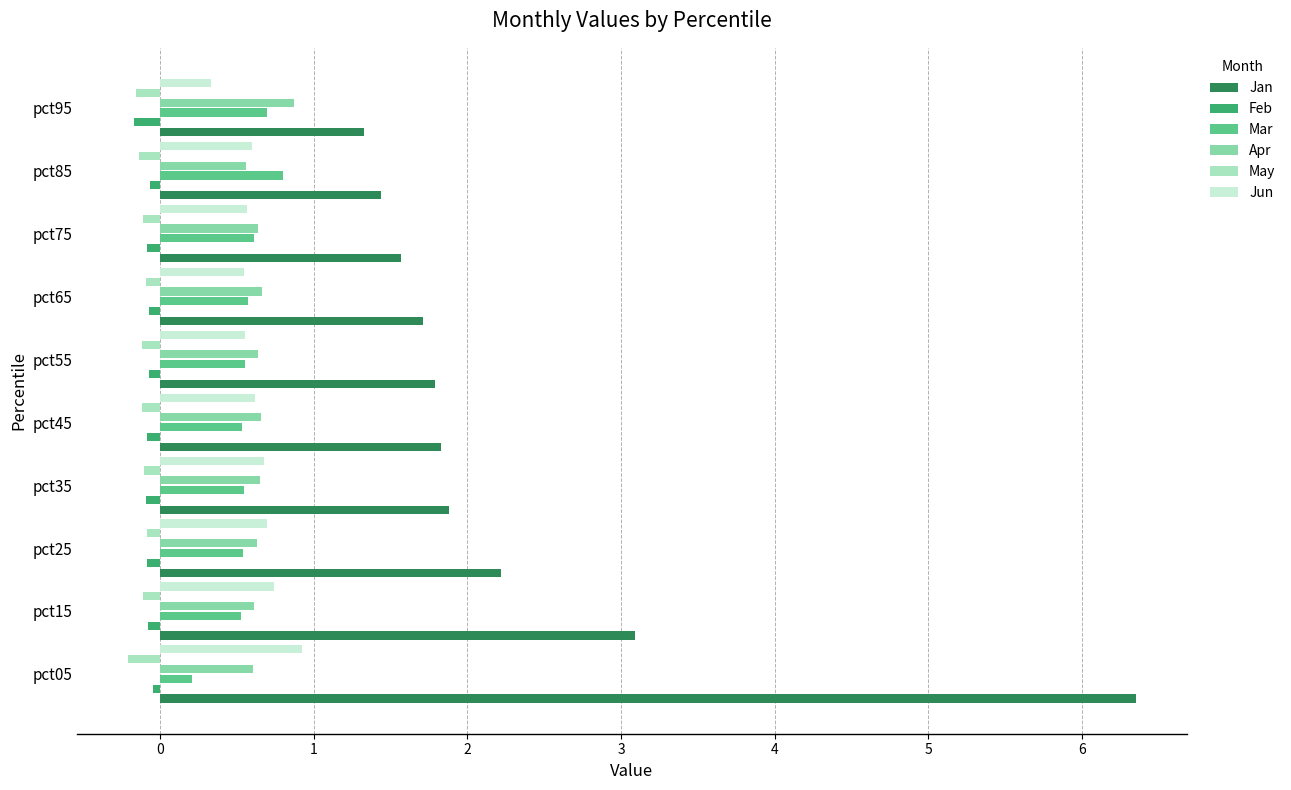

The value of Jun at pct15 is 0.5. True or false?

False